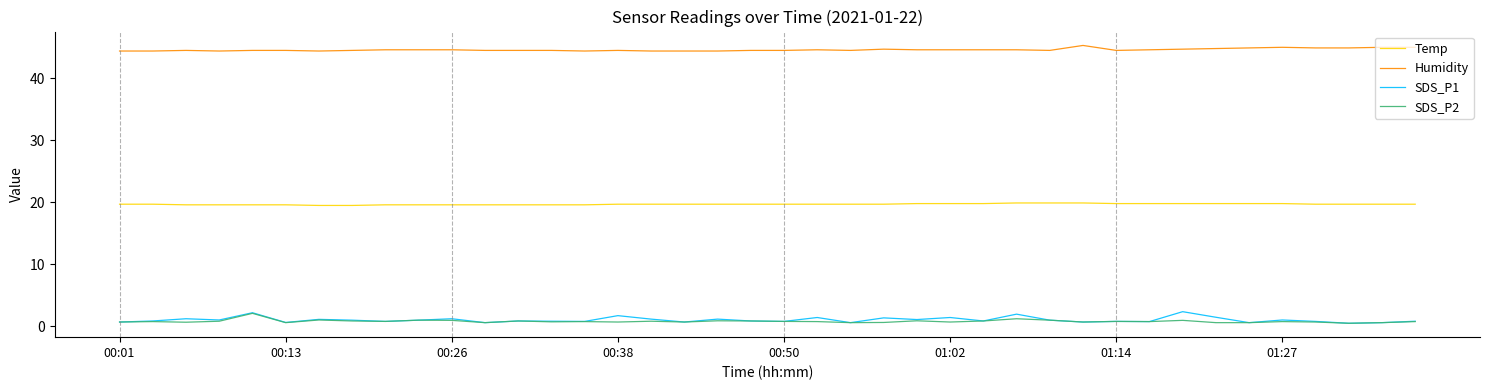

Which series has the widest spread of values?

SDS_P1